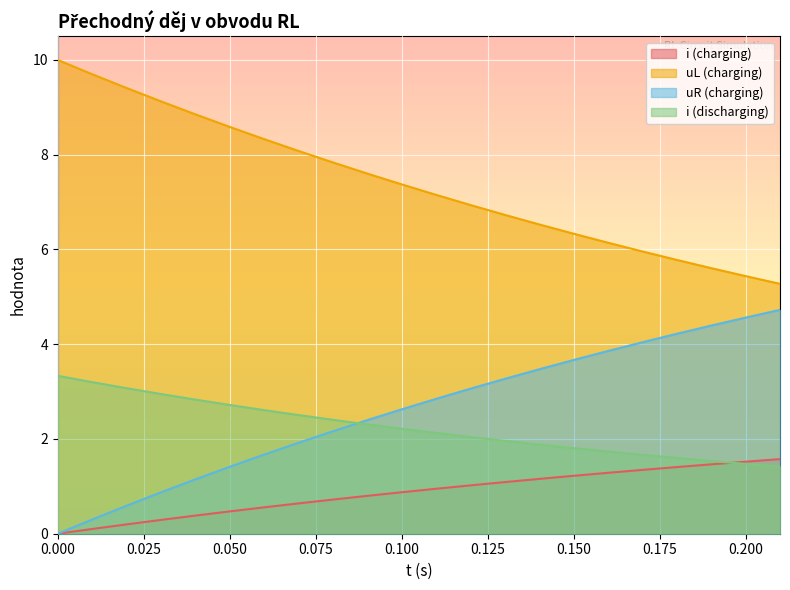

True or false: i (discharging) and i (charging) intersect in this chart.

True